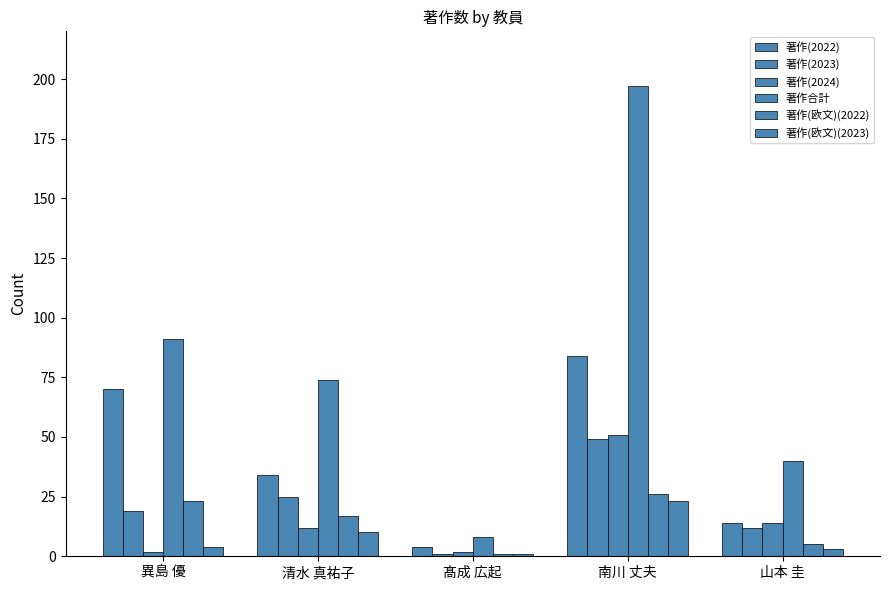

The 著作(2024) series shows 21 at 清水 真祐子. True or false?

False